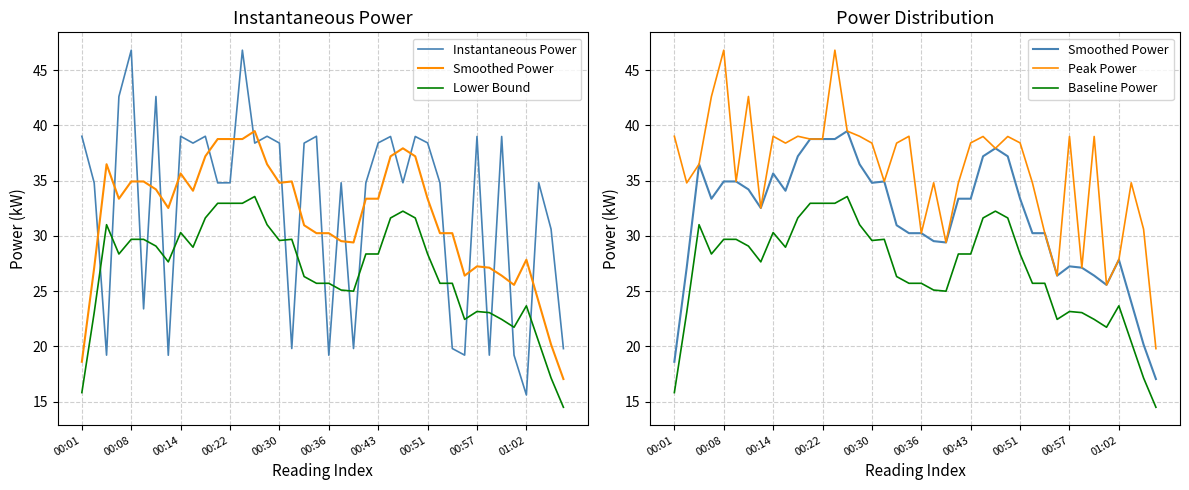

The Smoothed Power series shows 48.1 at 29. True or false?

False